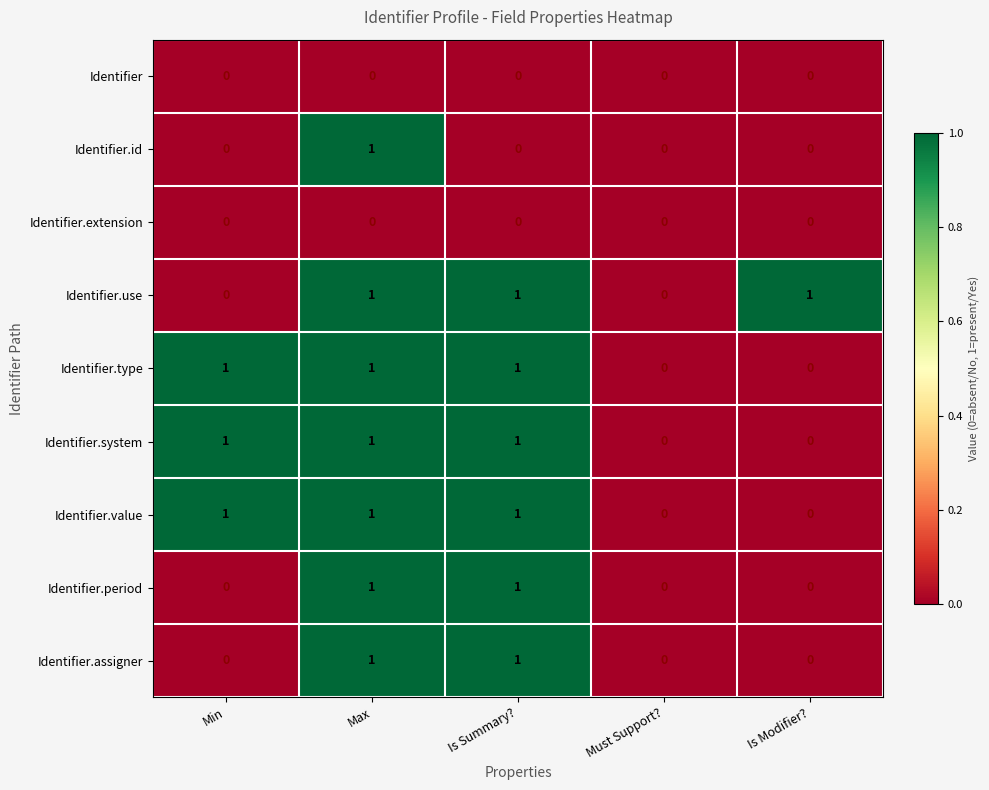

The Identifier.period series shows 1 at Is Summary?. True or false?

True